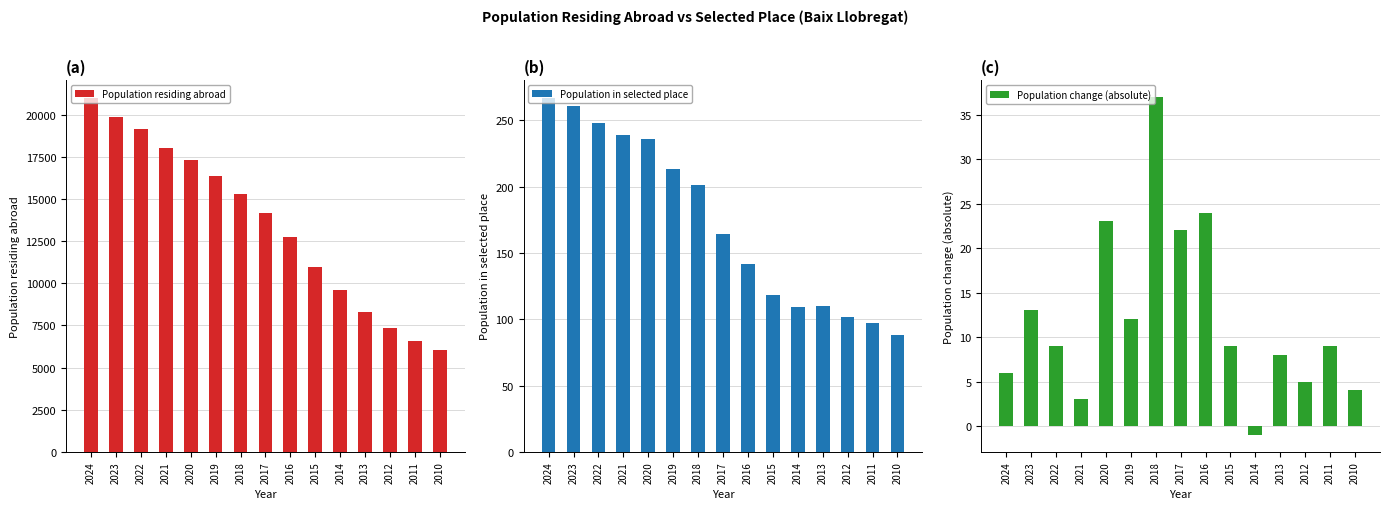

What are all the series names shown in the legend?

Population residing abroad, Population in selected place, Population change (absolute)